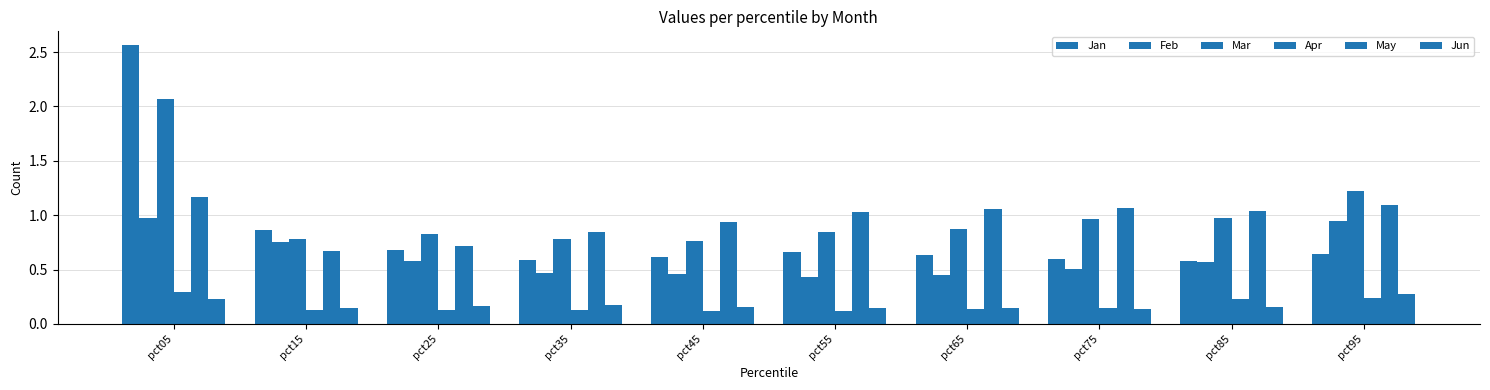

How many groups of bars are there?

10